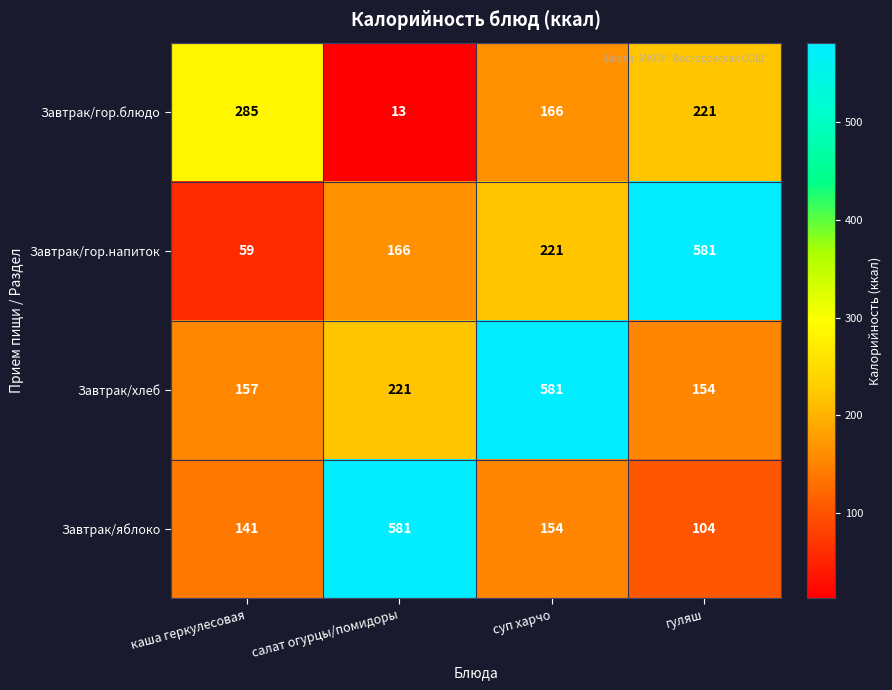

Reading left to right, transcribe all the data shown in this chart.

Завтрак/гор.блюдо: 285	13	166	221
Завтрак/гор.напиток: 59	166	221	581
Завтрак/хлеб: 157	221	581	154
Завтрак/яблоко: 141	581	154	104